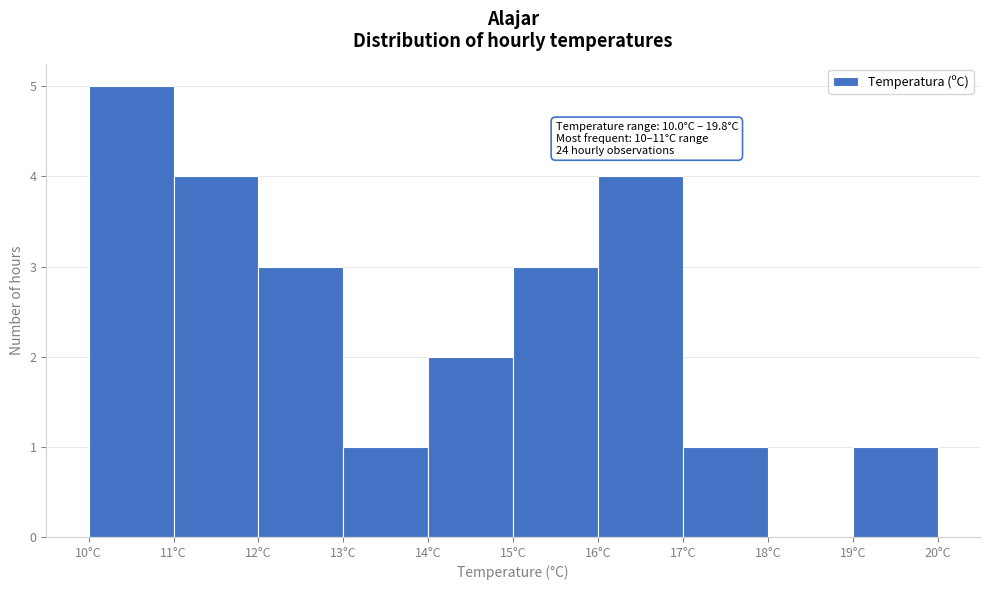

Which range on the x-axis has the tallest bar?

10 to 11